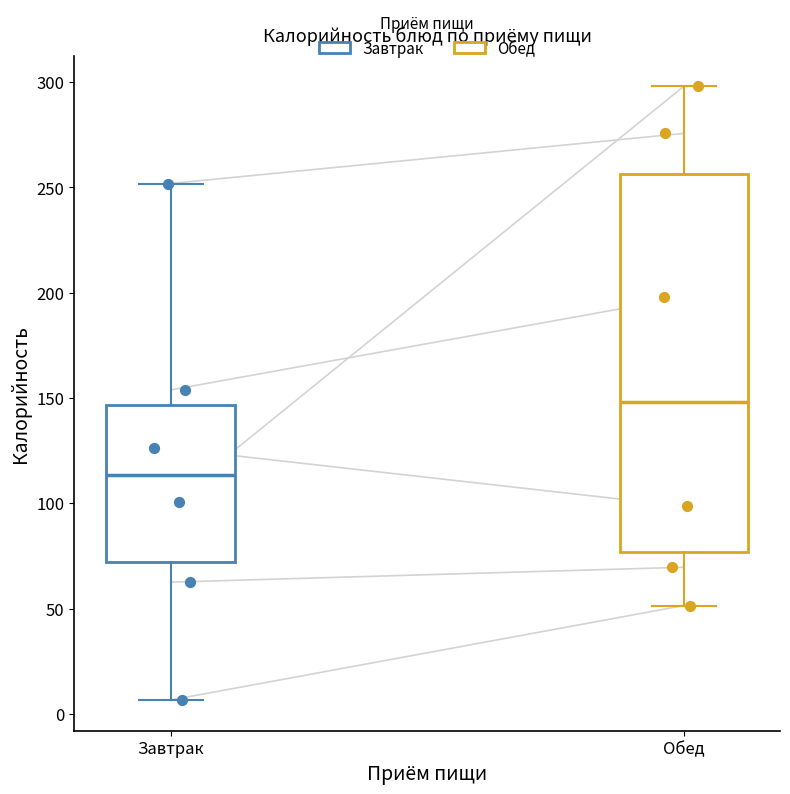

Which box has the lowest median line?

Завтрак